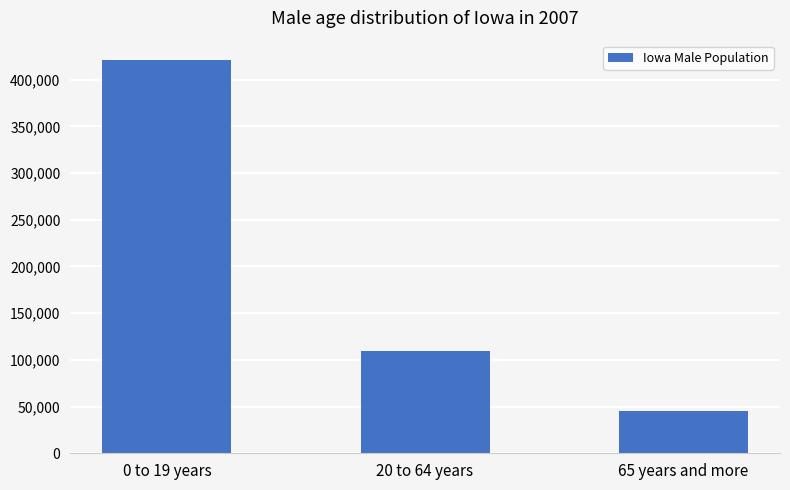

What is the difference between the maximum and minimum values?

375636